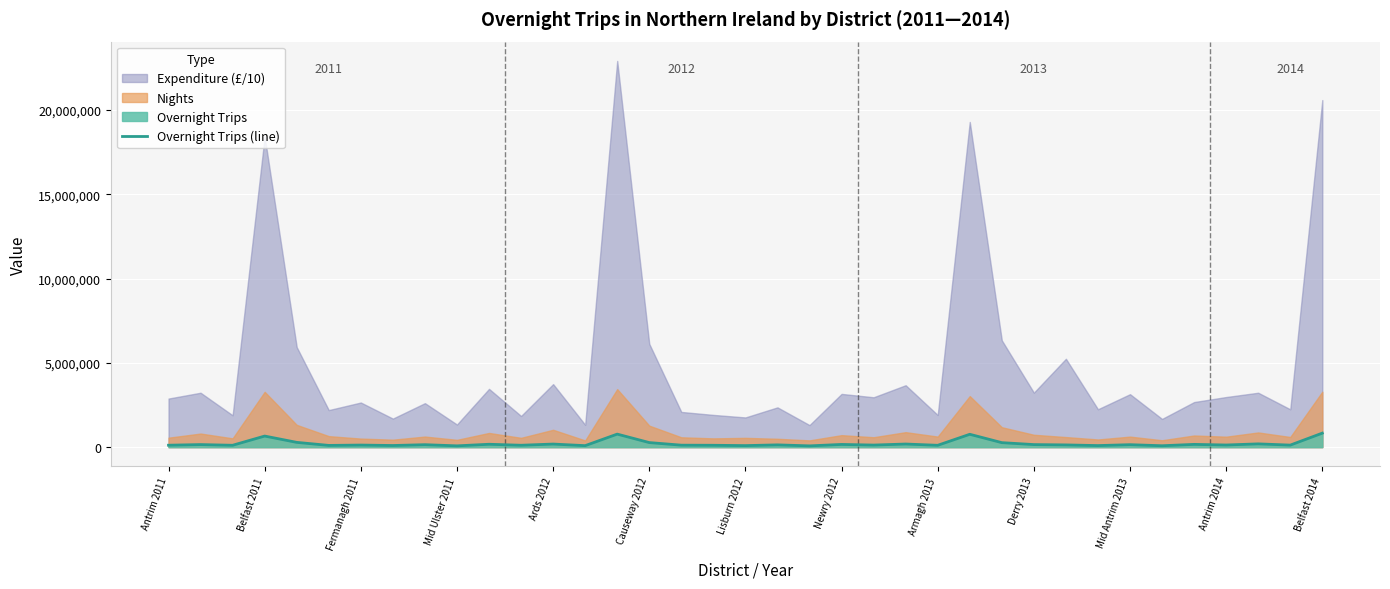

Which has a higher value, 28 or 34?

34